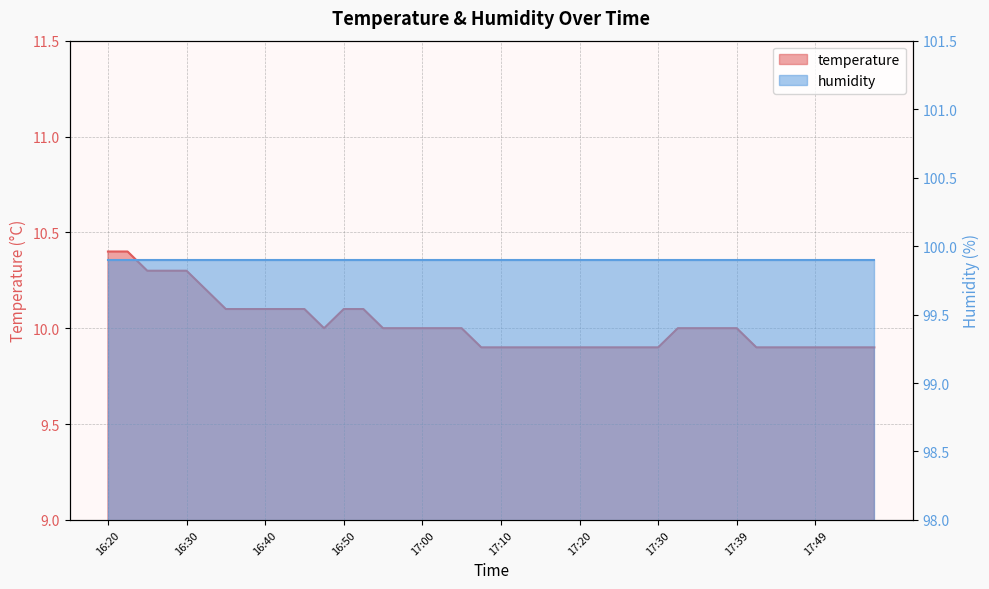

How many interior local valleys (lower than both neighbors) does the data have?

1